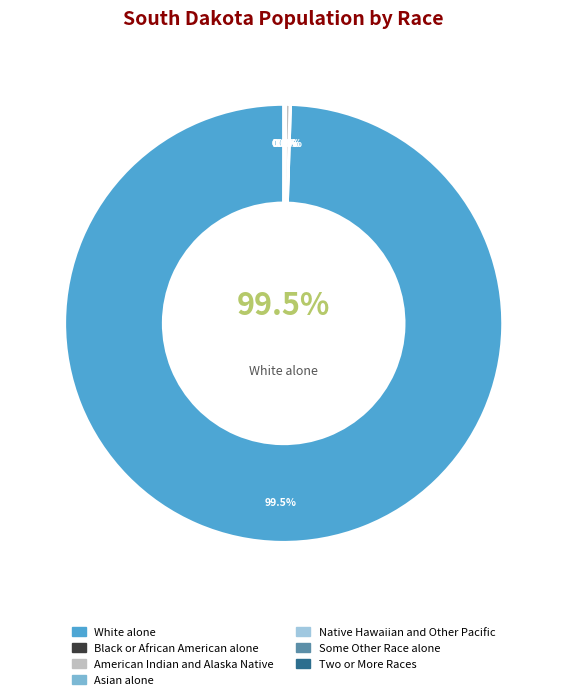

Which category has the biggest portion of the pie?

White alone